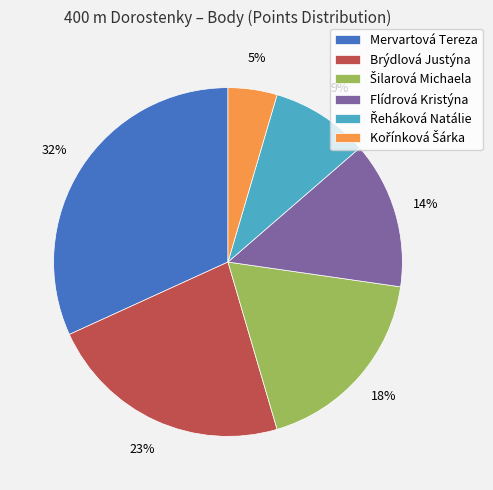

Is the sum of Flídrová Kristýna and Brýdlová Justýna greater than half?

No